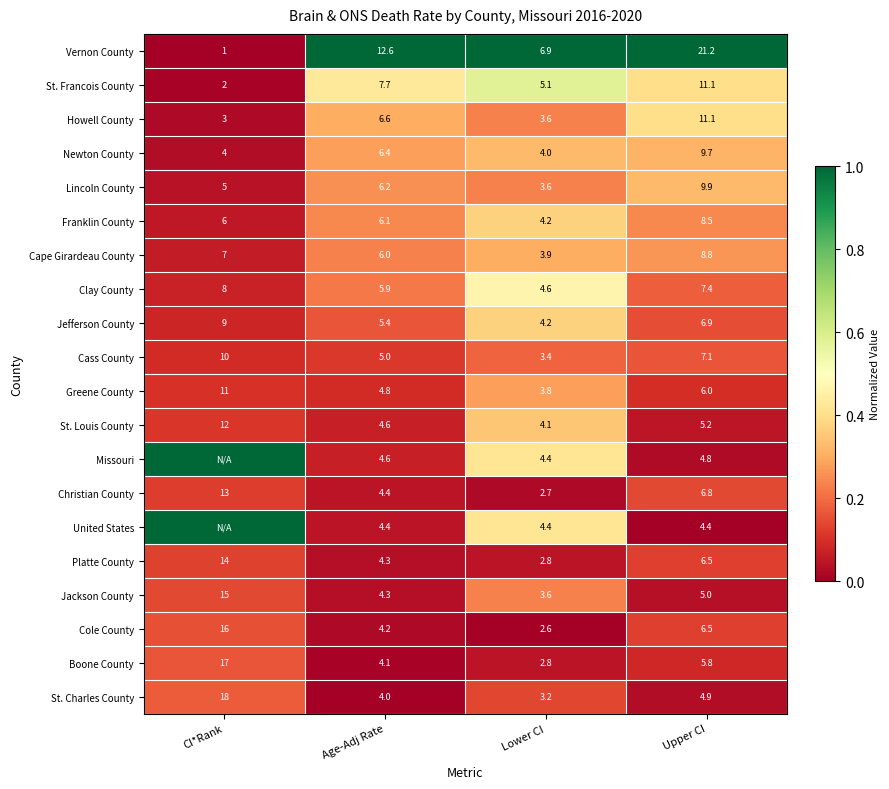

What is the approximate value of Howell County at Lower CI?

3.6